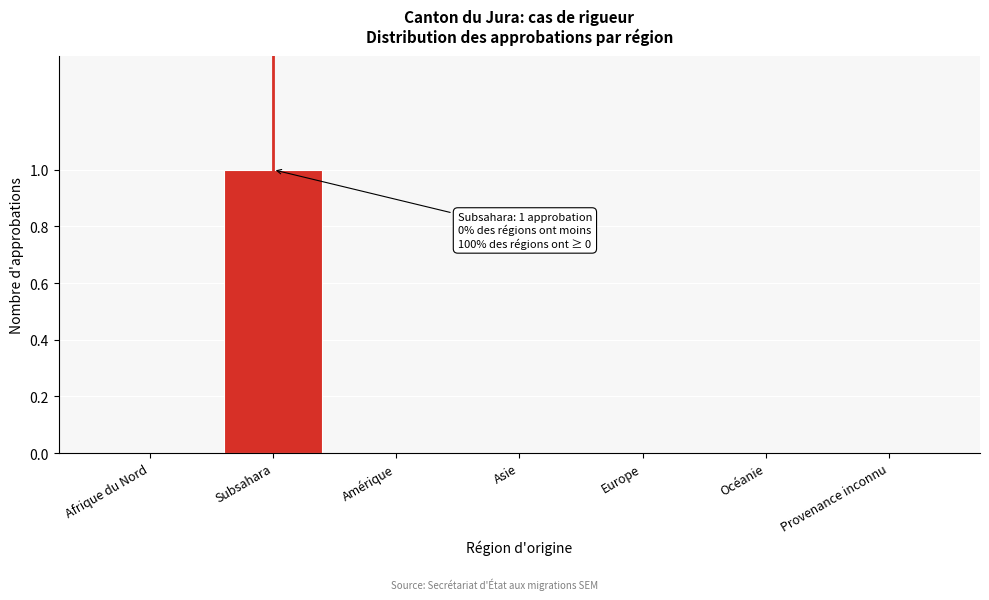

Reading left to right, transcribe all the data shown in this chart.

Afrique du Nord=0	Subsahara=1	Amérique=0	Asie=0	Europe=0	Océanie=0	Provenance inconnu=0